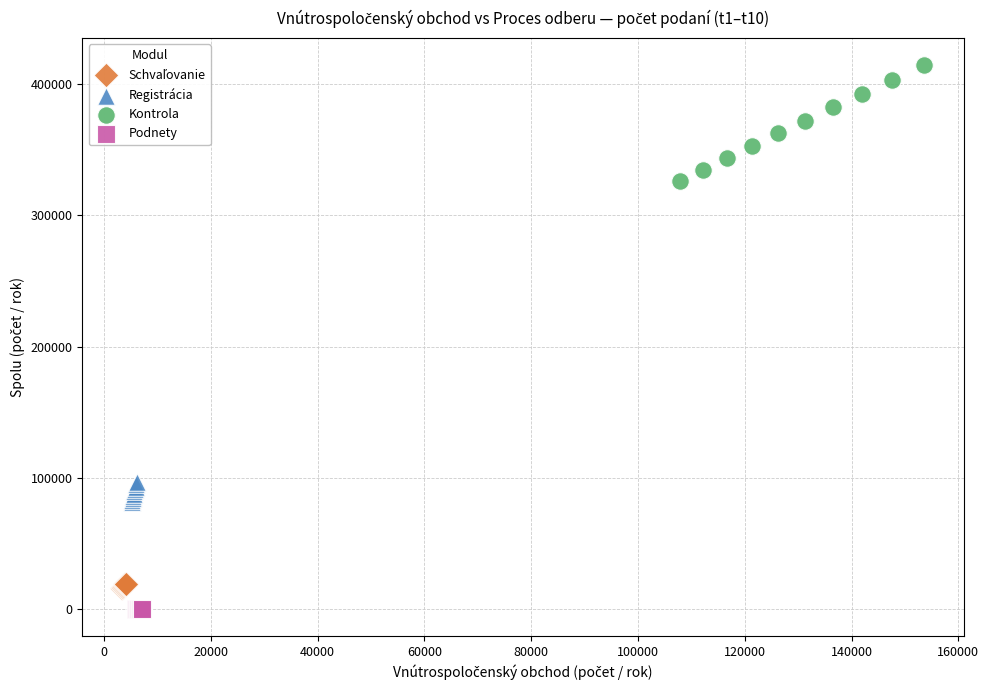

Which series reaches the minimum Y coordinate?

Podnety